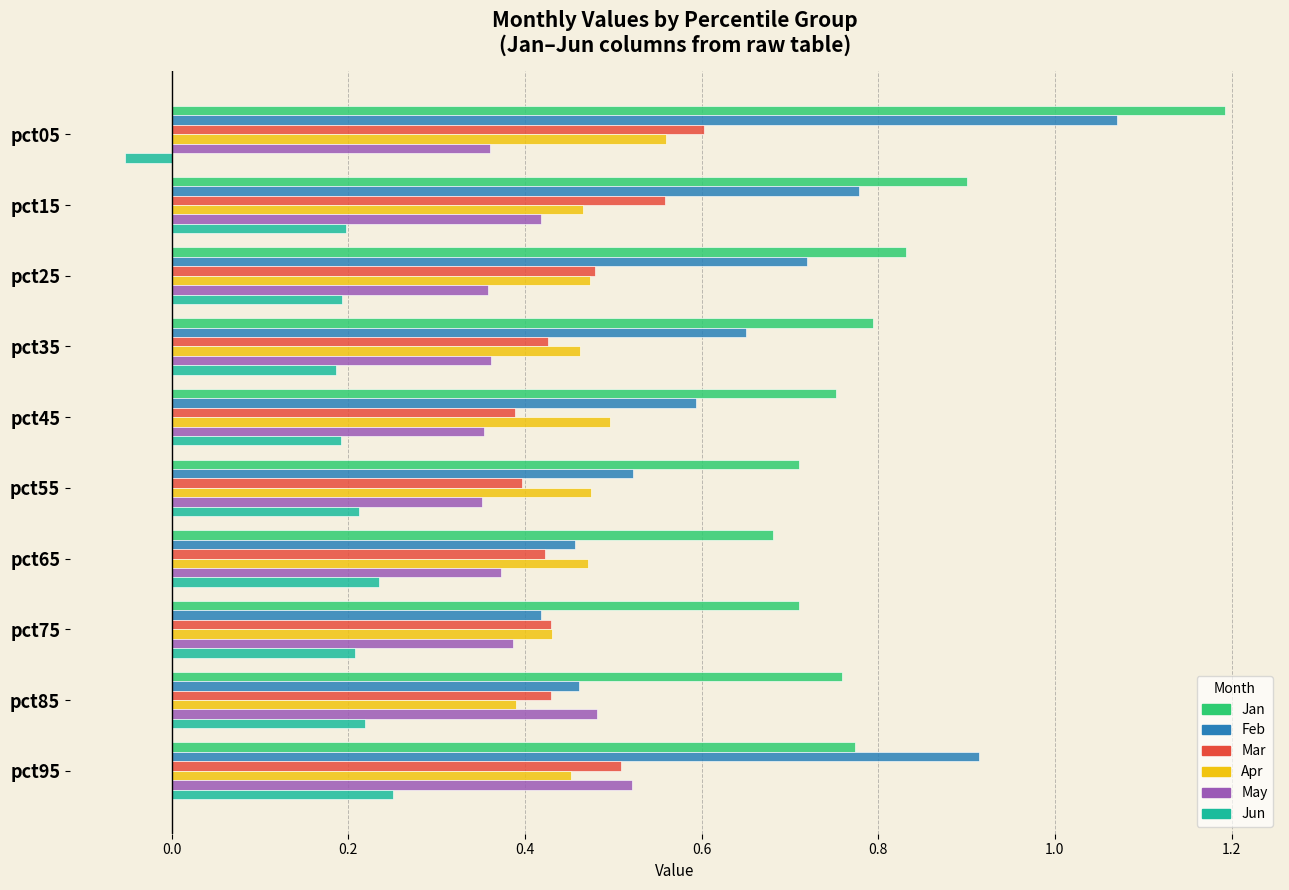

Between pct15 and pct85, which series saw the biggest shift?

Feb